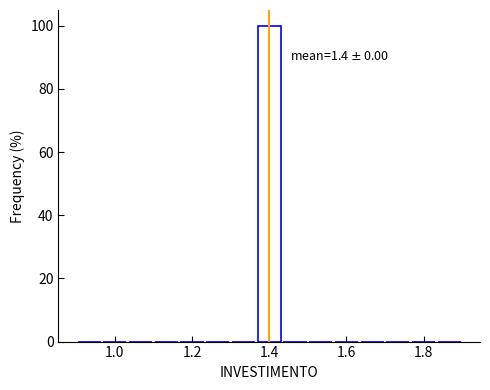

Read against the x-axis, roughly where is the centre of the tallest bar?

1.40